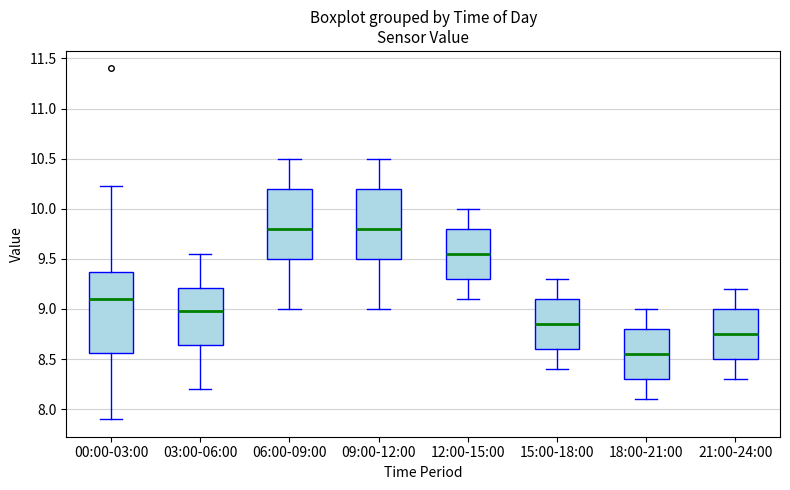

Reading left to right, read every box against the y-axis: the position of its median line, the range the box covers, and the ends of its whiskers. The values are not printed on the chart, so give them approximately, as read against the axis.

00:00-03:00: median 9.10, box 8.55 to 9.35, whiskers 7.90 to 10.25
03:00-06:00: median 9.00, box 8.65 to 9.20, whiskers 8.20 to 9.55
06:00-09:00: median 9.80, box 9.50 to 10.20, whiskers 9.00 to 10.50
09:00-12:00: median 9.80, box 9.50 to 10.20, whiskers 9.00 to 10.50
12:00-15:00: median 9.55, box 9.30 to 9.80, whiskers 9.10 to 10.00
15:00-18:00: median 8.85, box 8.60 to 9.10, whiskers 8.40 to 9.30
18:00-21:00: median 8.55, box 8.30 to 8.80, whiskers 8.10 to 9.00
21:00-24:00: median 8.75, box 8.50 to 9.00, whiskers 8.30 to 9.20